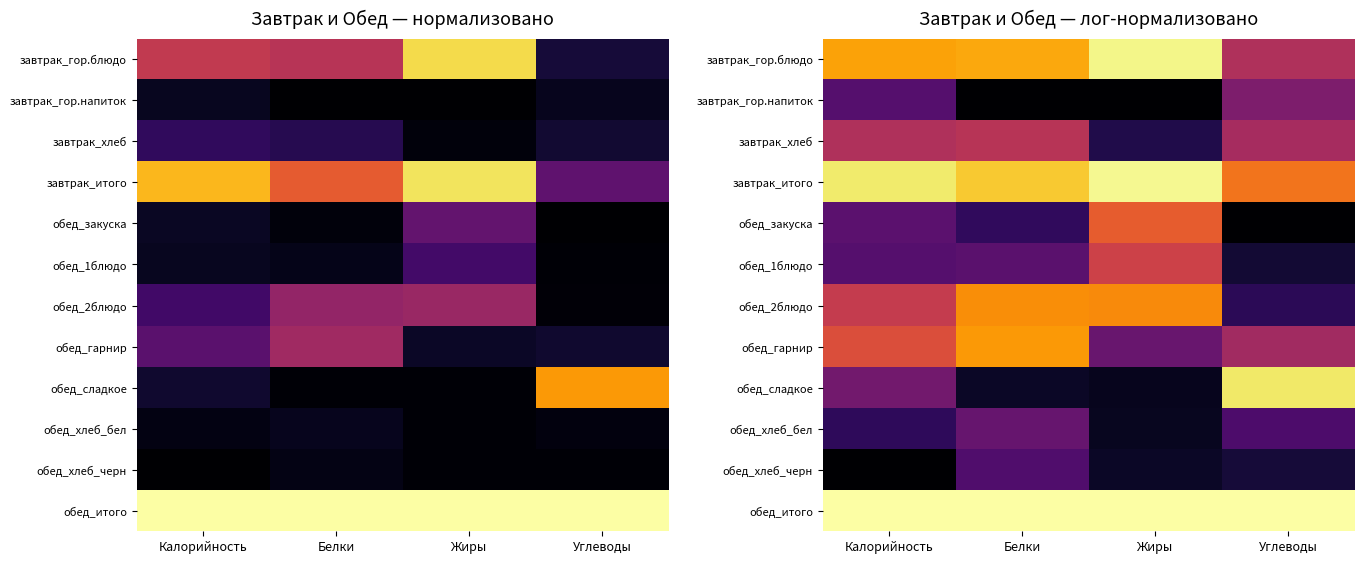

Rank the series at Углеводы from highest to lowest value.

обед_итого, обед_сладкое, завтрак_итого, завтрак_гор.блюдо, завтрак_хлеб, обед_гарнир, завтрак_гор.напиток, обед_хлеб_бел, обед_2блюдо, обед_хлеб_черн, обед_1блюдо, обед_закуска